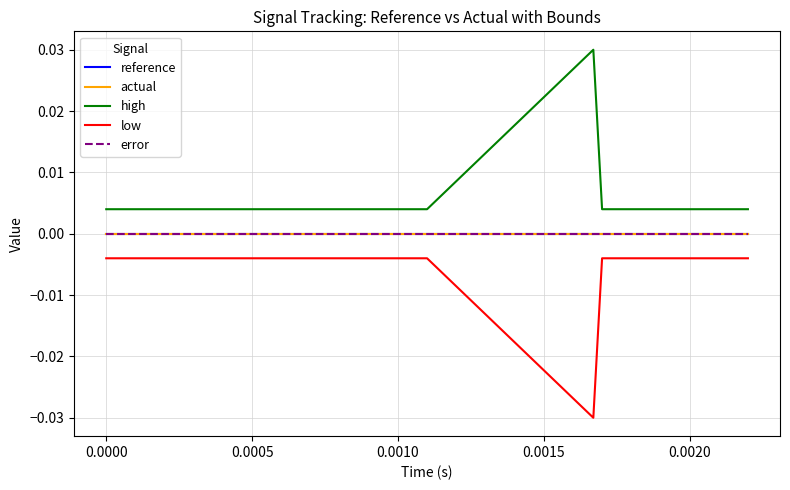

What is the label of the 3rd point from the left?

0.0005